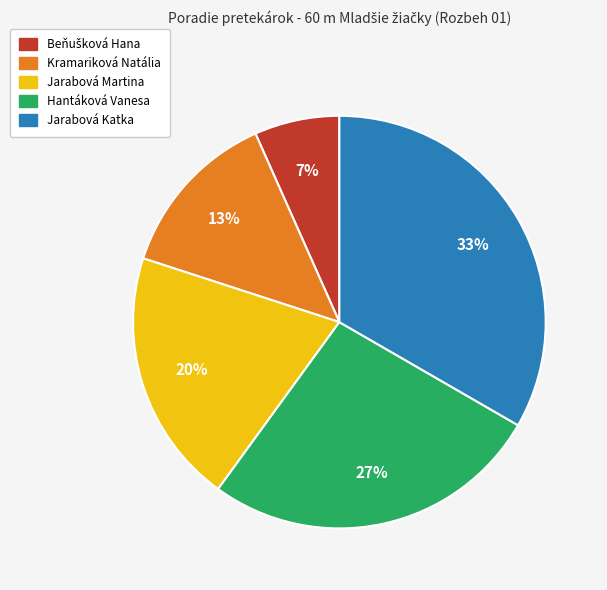

To the nearest percent, what portion does Jarabová Martina represent?

20%